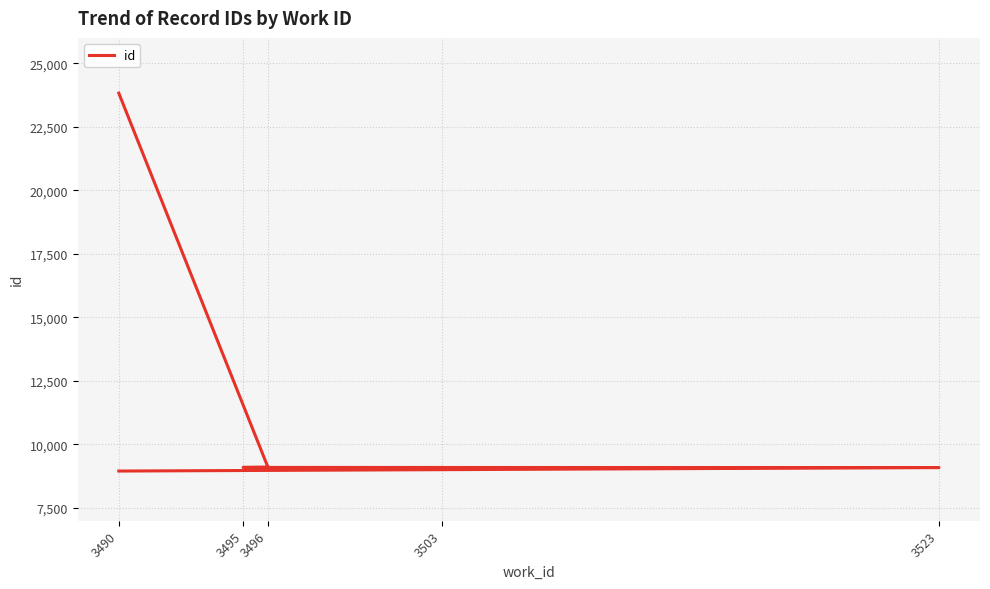

What is the value of the 6th point from the left?

9109